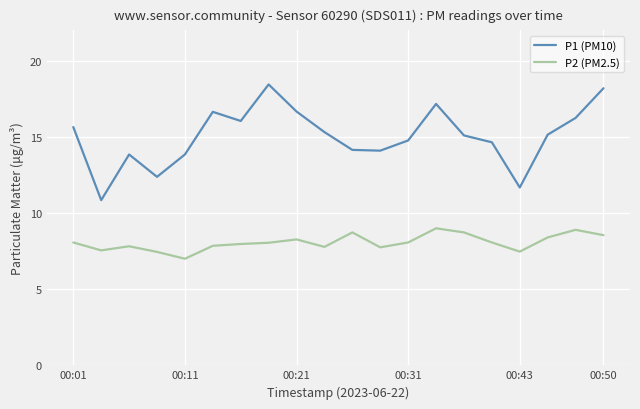

Does the chart display data point markers on the line(s)?

No